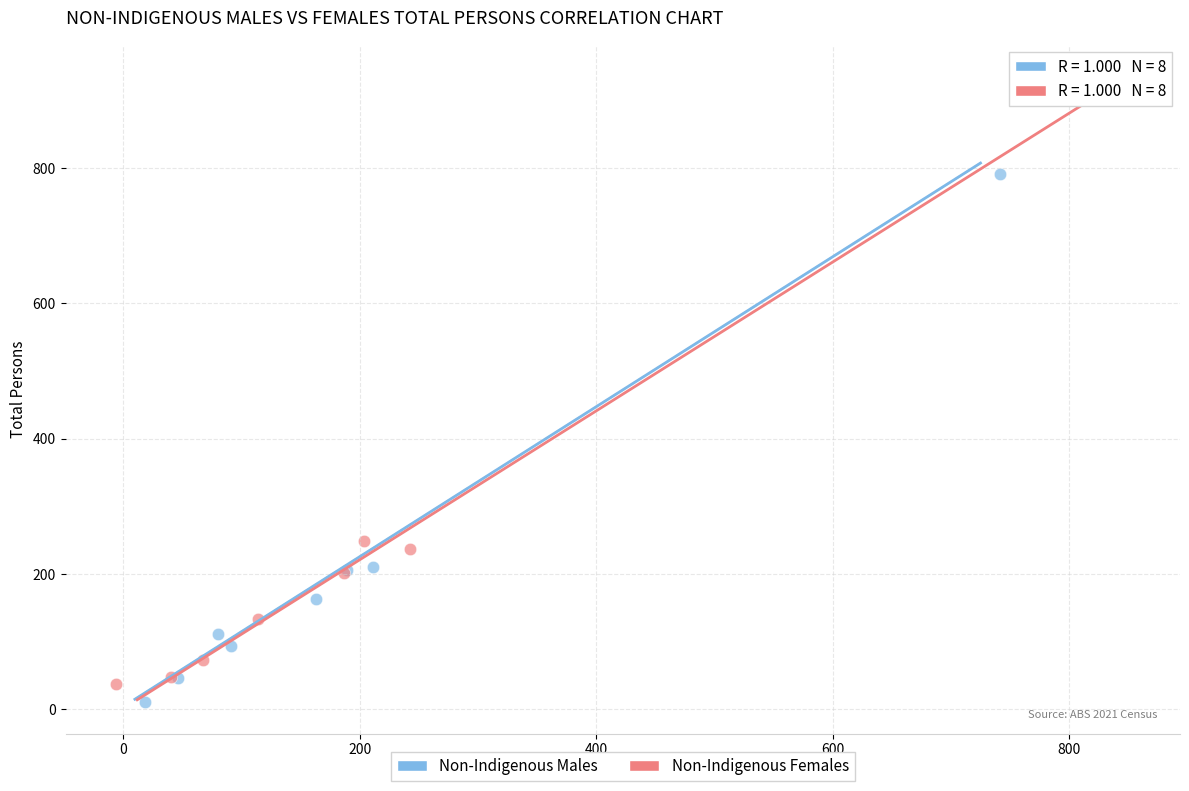

Which series contains the highest Y value?

Non-Indigenous Females